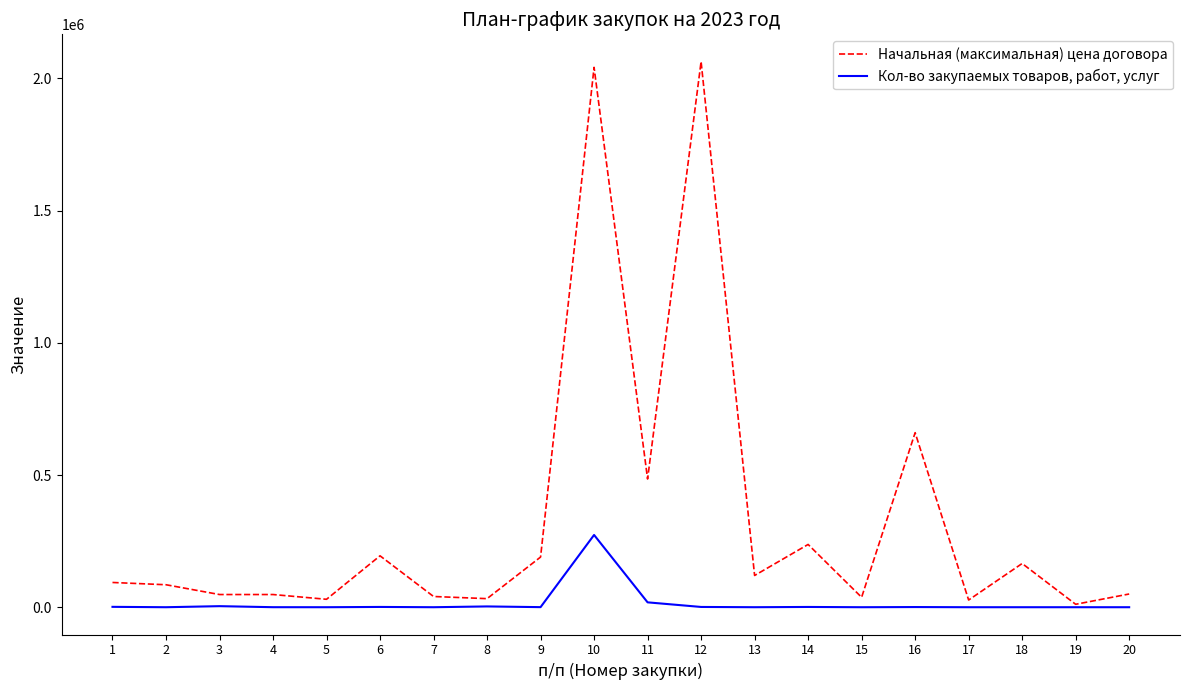

Which series changed the most between 15 and 16?

Начальная (максимальная) цена договора